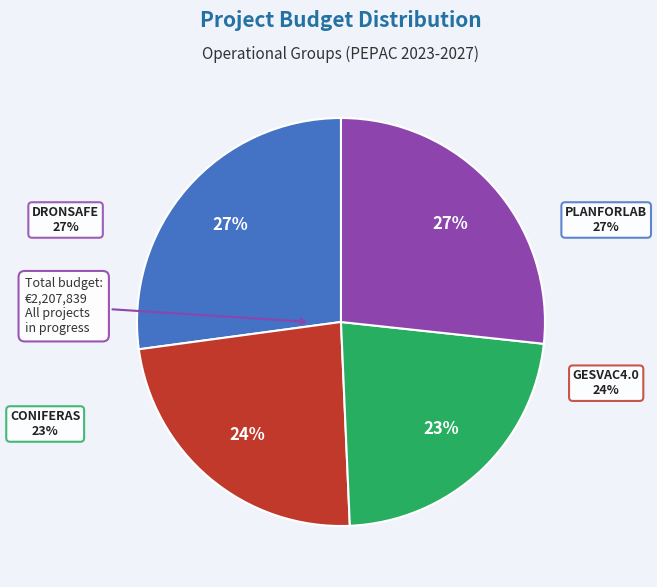

What is the change in value from PLANFORLAB to GESVAC4.0?

-79072